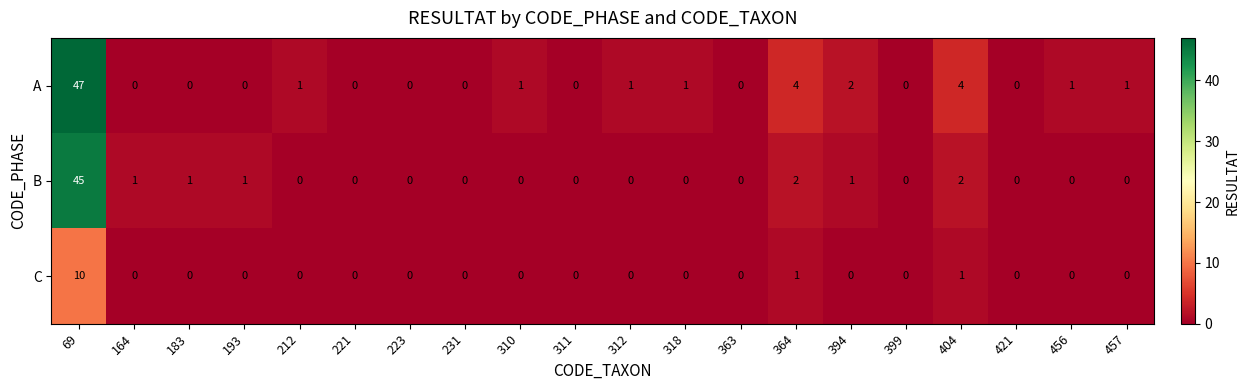

Which series has the widest spread of values?

A